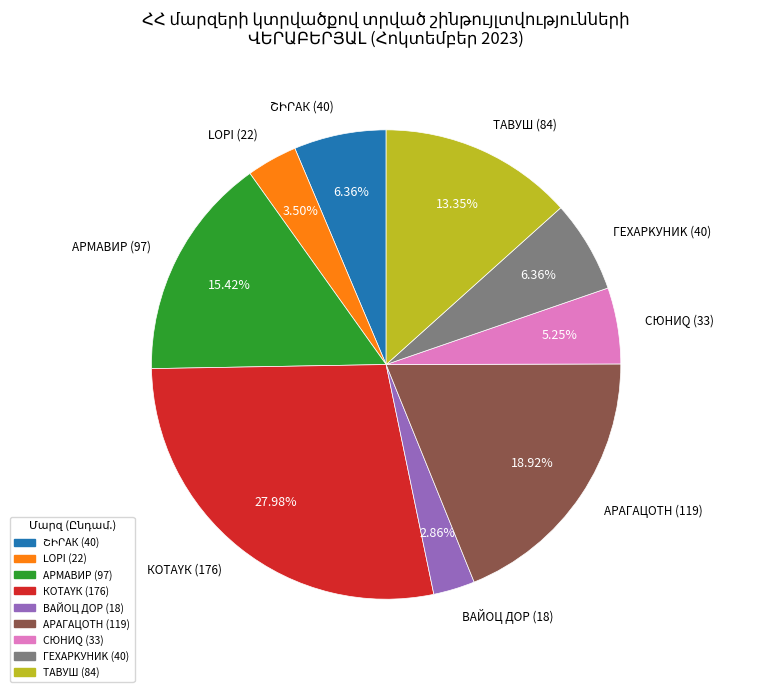

What is the ratio of the value at КOTAYК (176) to the value at АРМАВИР (97)?

1.8